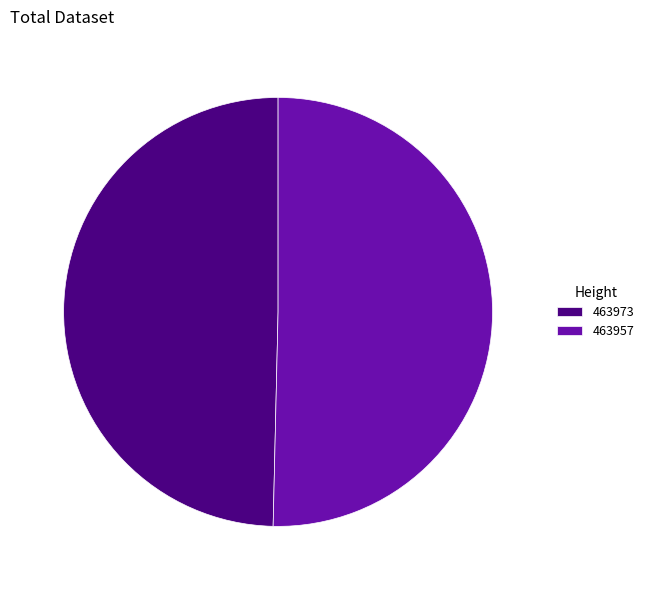

Which slice represents more than half of the pie?

463957